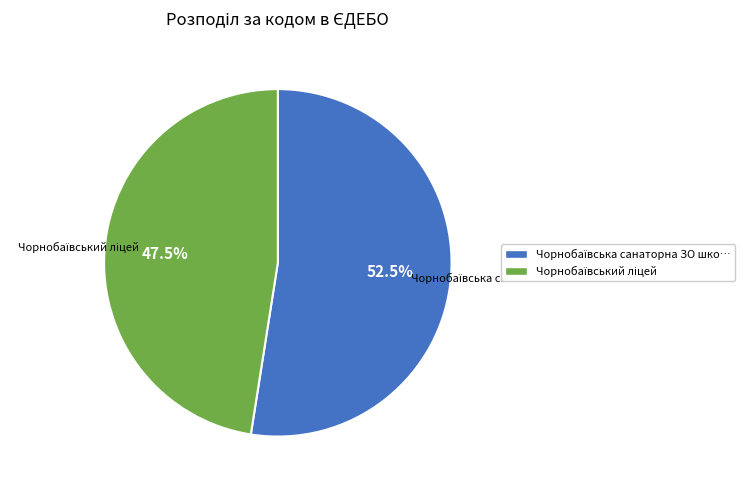

Is there a majority slice in this chart?

Yes